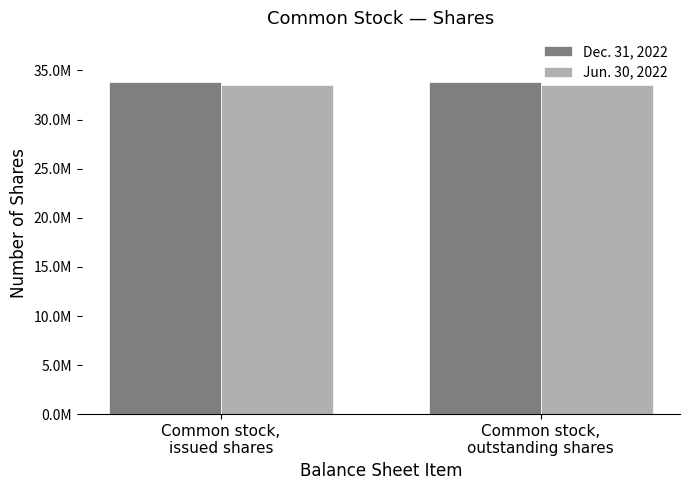

Are the bars horizontal?

No